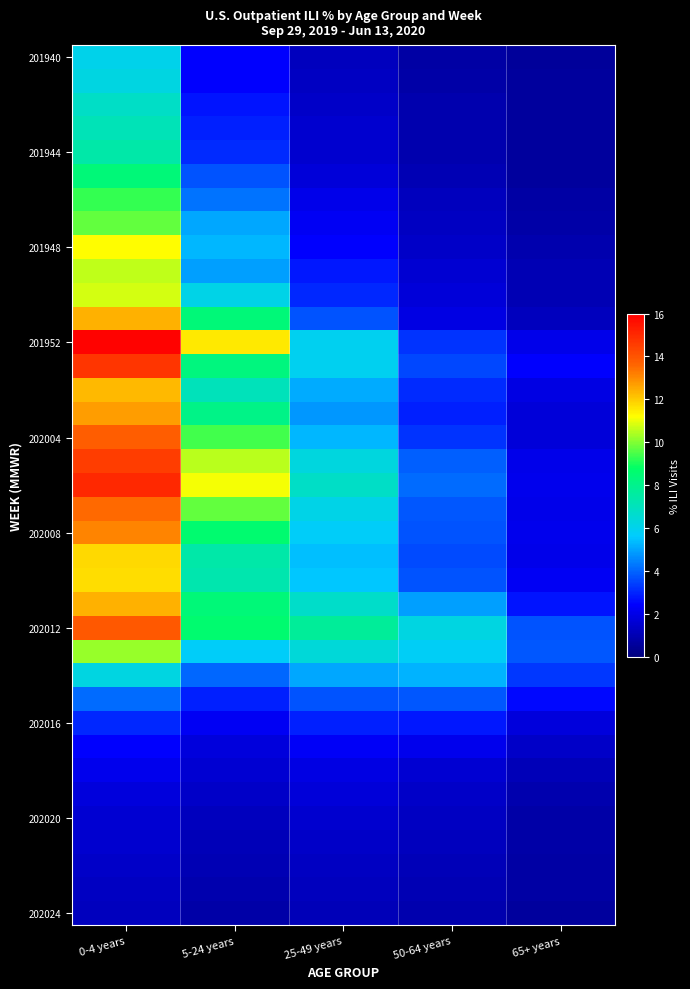

What is the spread (max minus min) of values at 0-4 years?

14.7